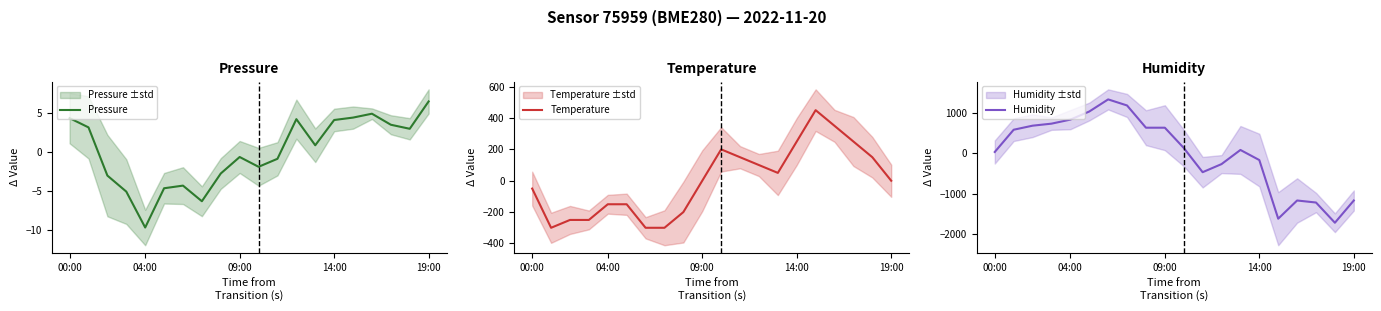

How many lines are shown in the chart?

3